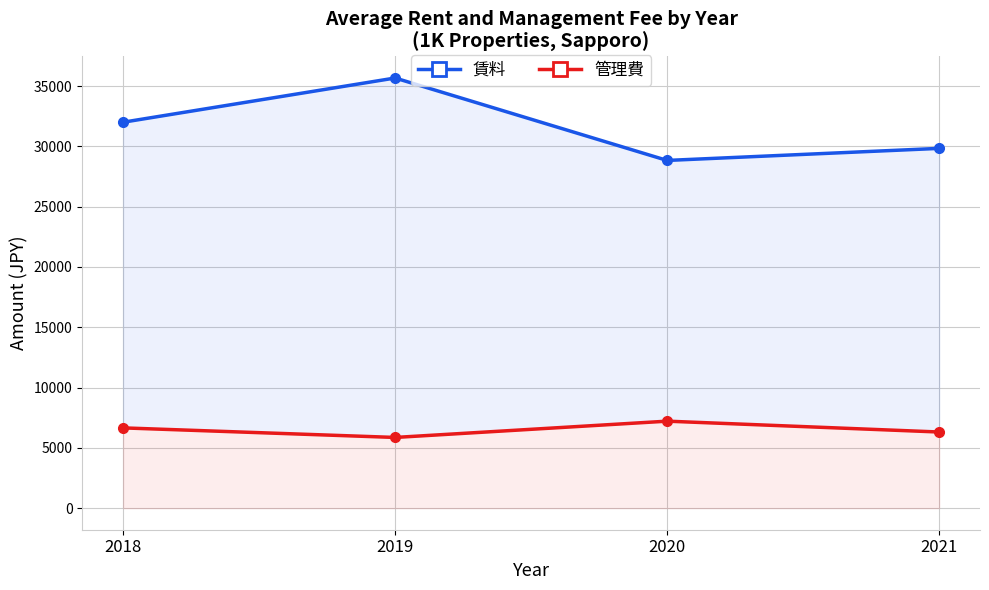

What is the smallest value displayed?

5867